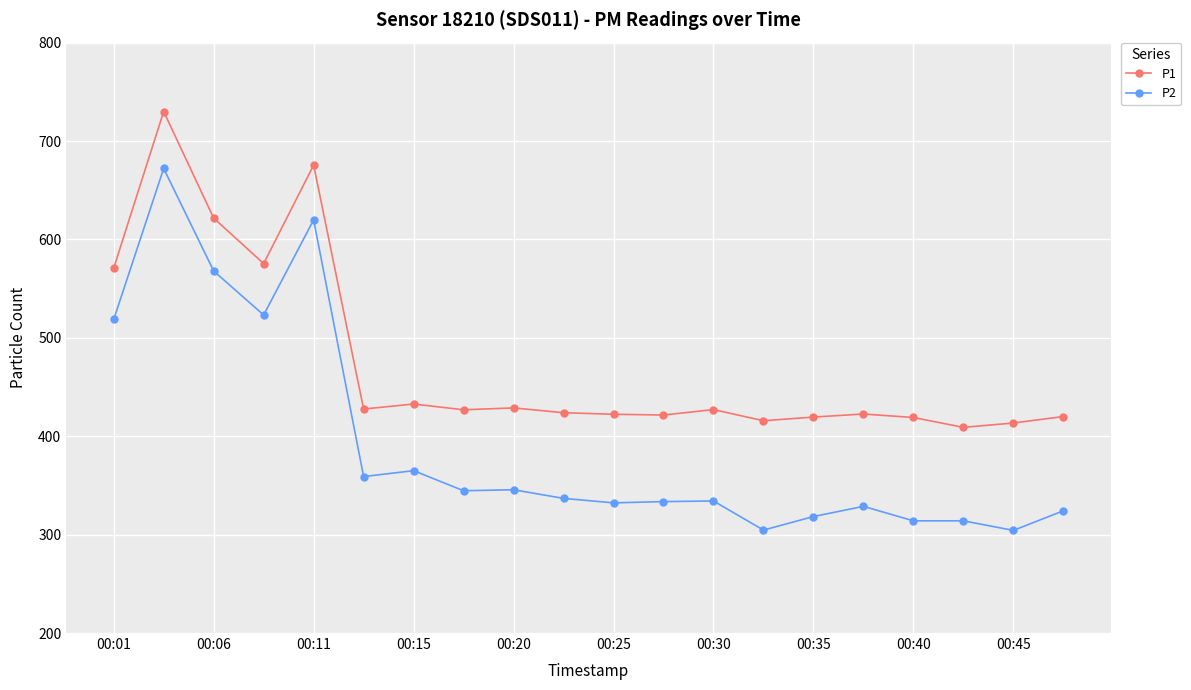

Which series has the widest spread of values?

P2